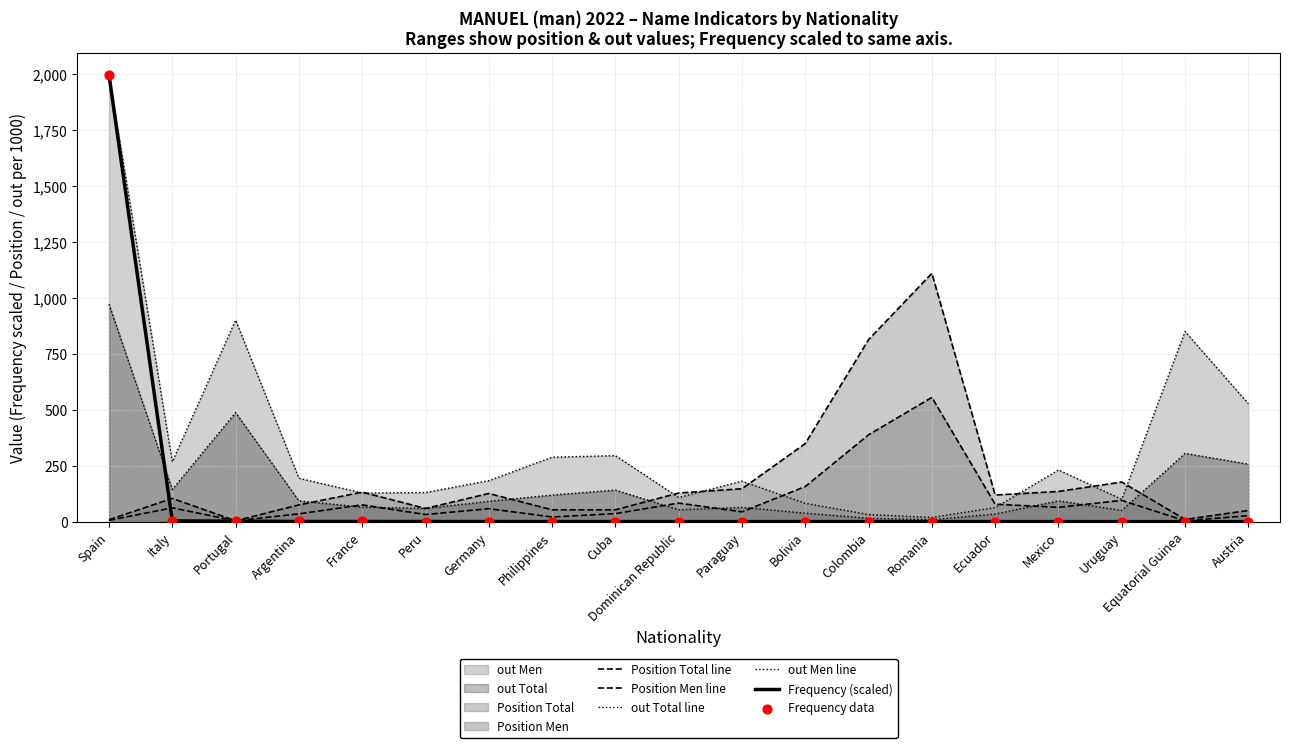

What is the total value across all series at Romania?

1692.5